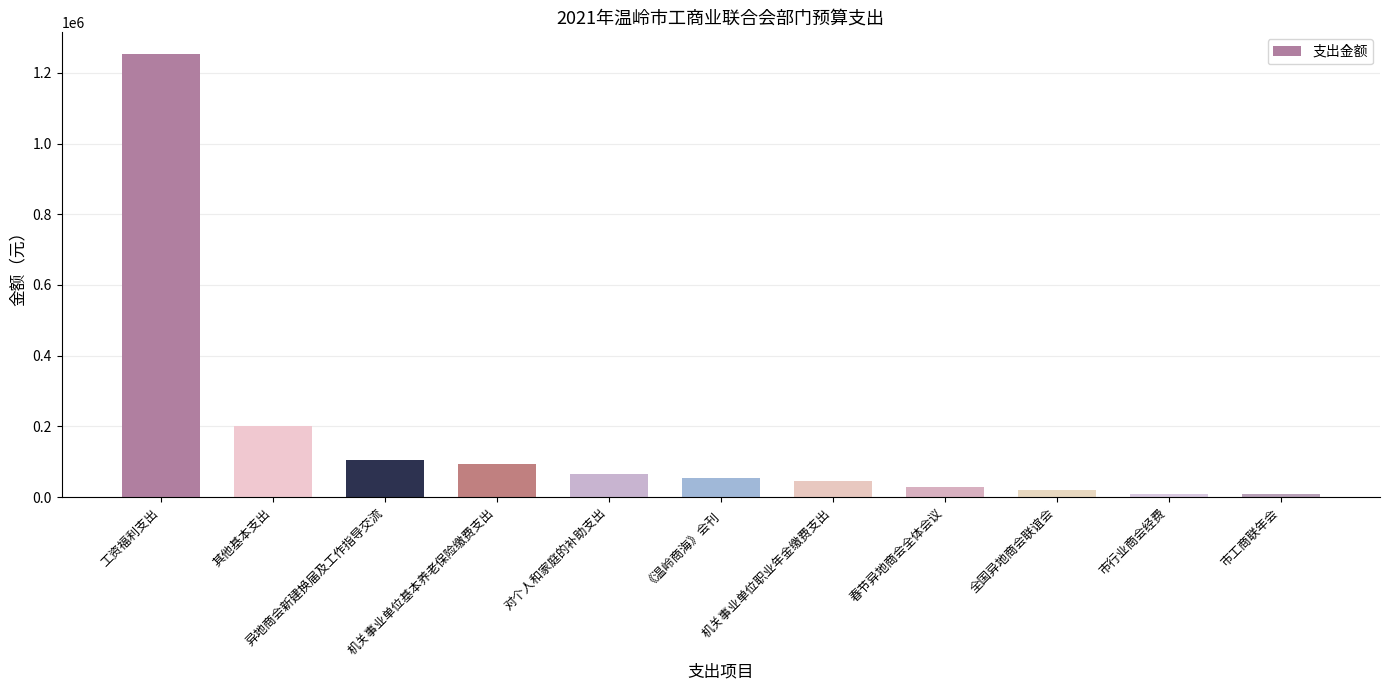

What is the change in value from 全国异地商会联谊会 to 市工商联年会?

-10000.0